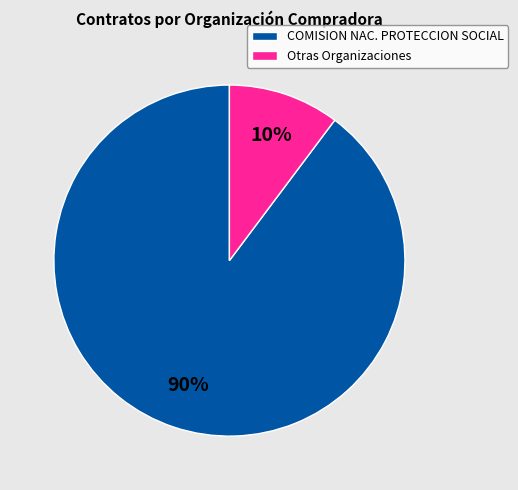

Rank the categories by value from lowest to highest.

Otras Organizaciones, COMISION NAC. PROTECCION SOCIAL